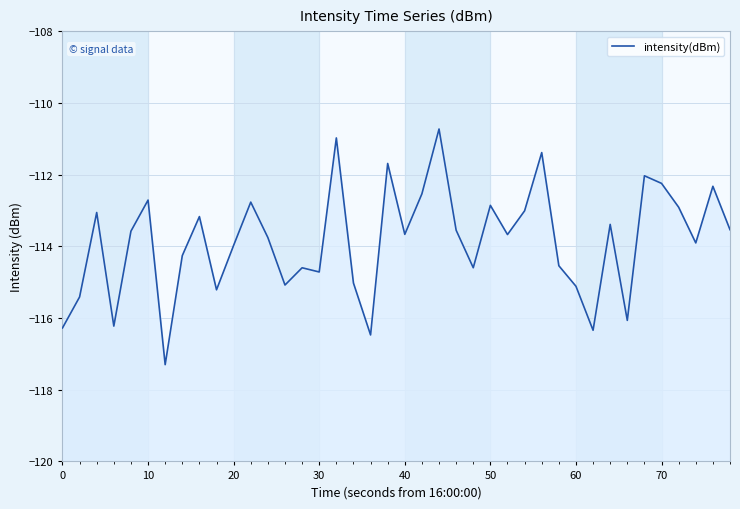

Reading left to right, what are all the values shown in this chart?

-116.3	-115.4	-113.1	-116.2	-113.6	-112.7	-117.3	-114.3	-113.2	-115.2	-114.0	-112.8	-113.8	-115.1	-114.6	-114.7	-111.0	-115.0	-116.5	-111.7	-113.7	-112.5	-110.7	-113.6	-114.6	-112.9	-113.7	-113.0	-111.4	-114.5	-115.1	-116.3	-113.4	-116.1	-112.0	-112.2	-112.9	-113.9	-112.3	-113.5